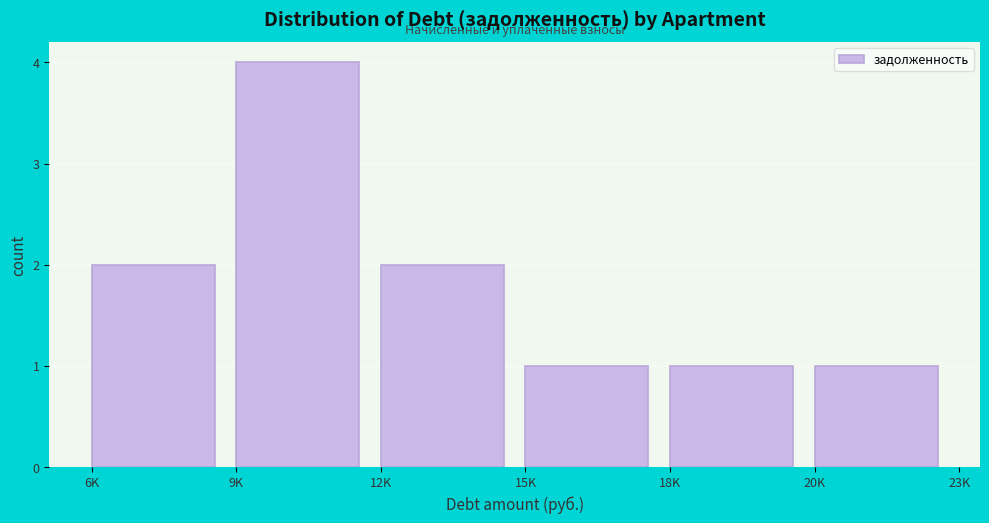

Reading left to right, list all the values displayed in this chart.

6K=2	9K=4	12K=2	15K=1	18K=1	20K=1